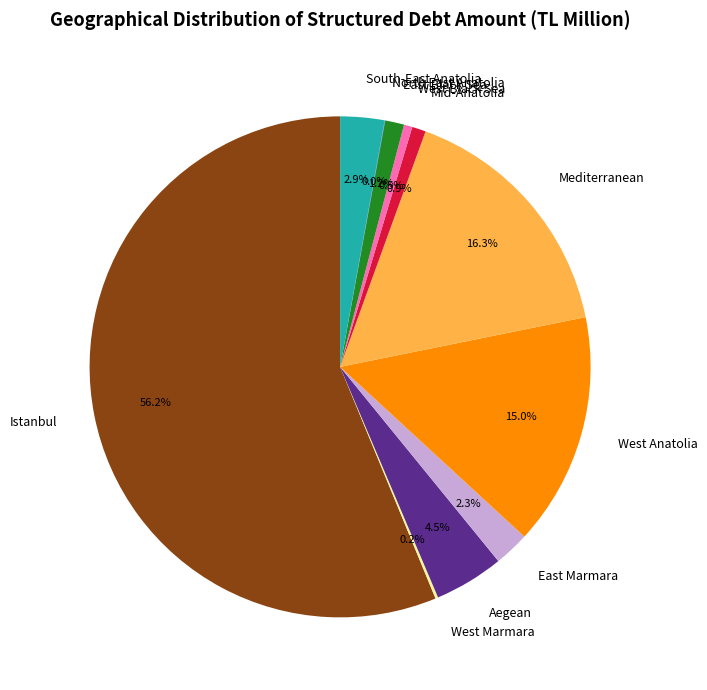

True or false: Aegean accounts for 15% of the total.

False